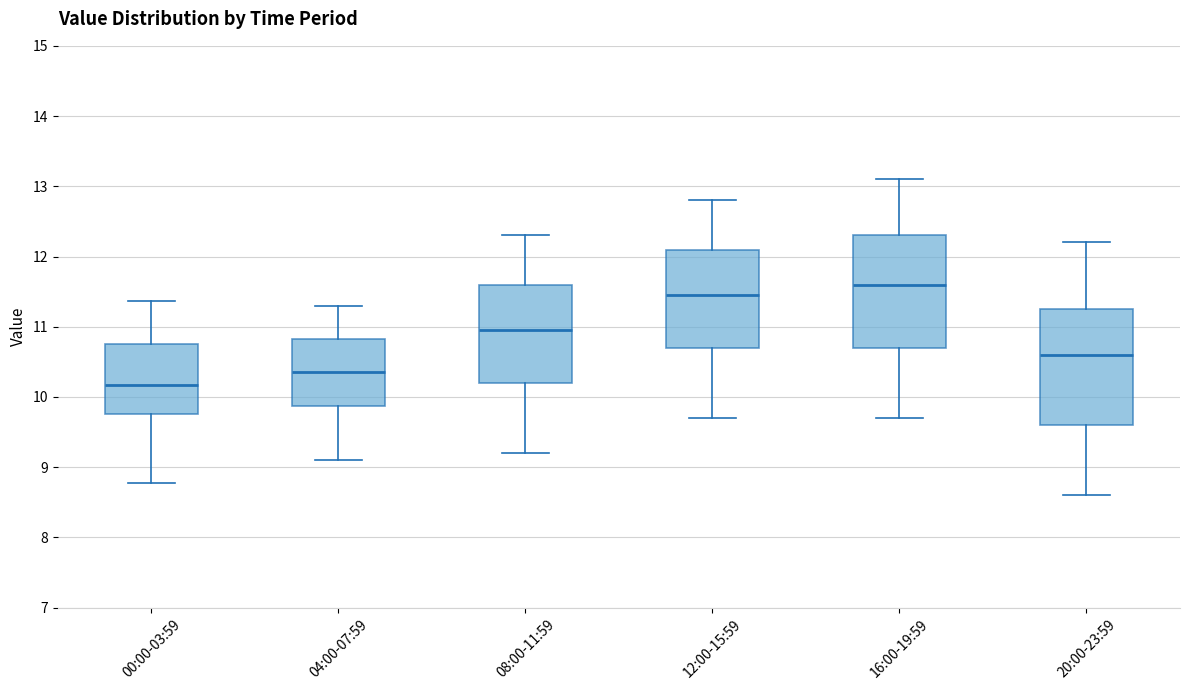

Reading left to right, transcribe this box plot: for each box, give where its median line is, the range the box spans, and where its two whiskers end, as read against the y-axis. The values are not printed on the chart, so give them approximately, as read against the axis.

00:00-03:59: median 10.2, box 9.8 to 10.7, whiskers 8.8 to 11.4
04:00-07:59: median 10.4, box 9.9 to 10.8, whiskers 9.1 to 11.3
08:00-11:59: median 11.0, box 10.2 to 11.6, whiskers 9.2 to 12.3
12:00-15:59: median 11.5, box 10.7 to 12.1, whiskers 9.7 to 12.8
16:00-19:59: median 11.6, box 10.7 to 12.3, whiskers 9.7 to 13.1
20:00-23:59: median 10.6, box 9.6 to 11.3, whiskers 8.6 to 12.2